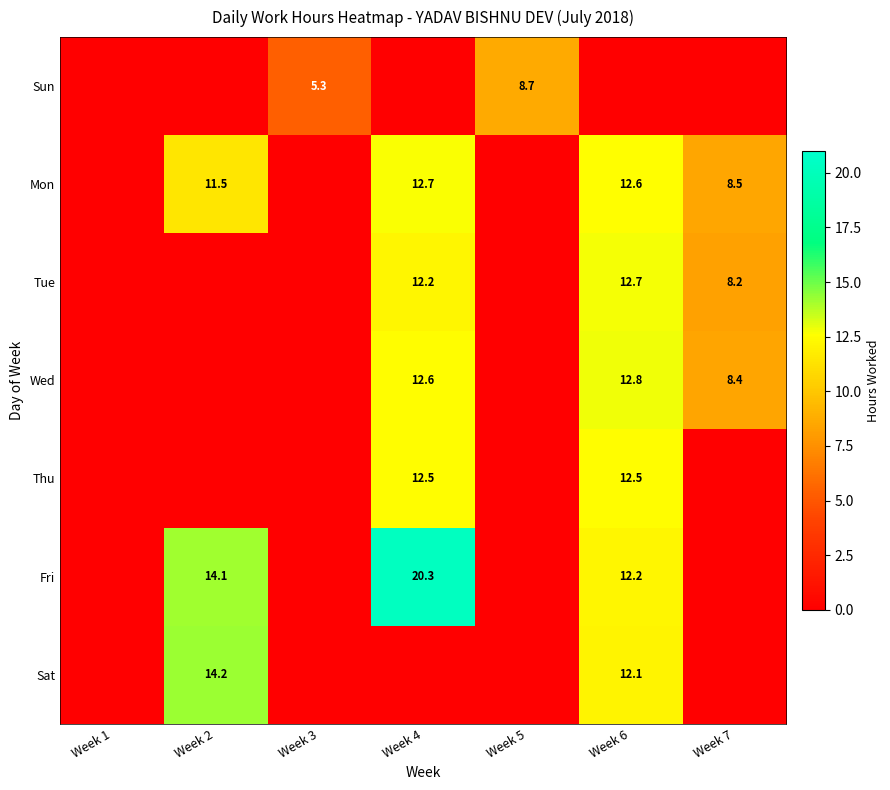

True or false: Wed has a value of 21.5 at Week 4.

False